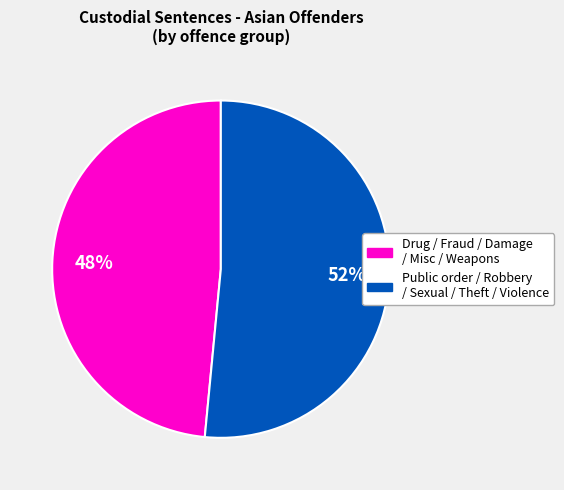

To the nearest percent, what is the average slice percentage?

50%